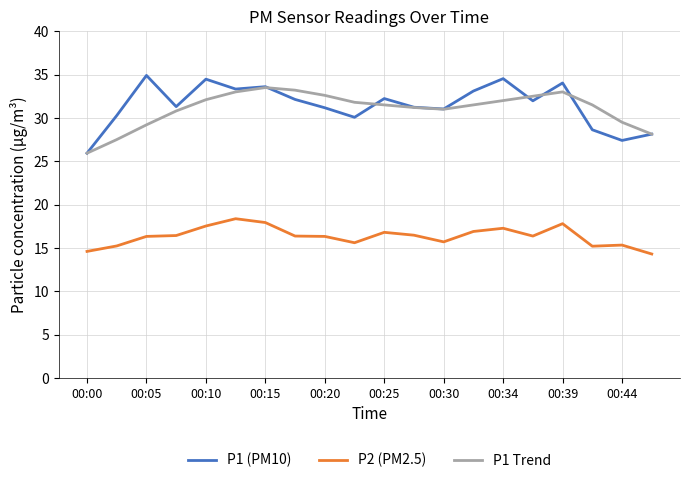

What is the sum of all P1 (PM10) values?

629.5